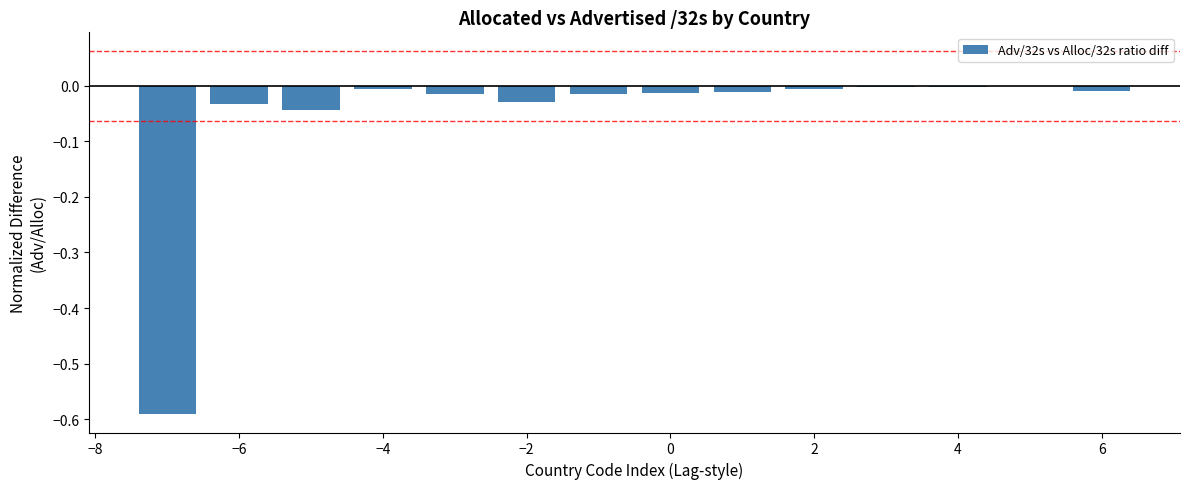

What is the sum of all values?

-0.8